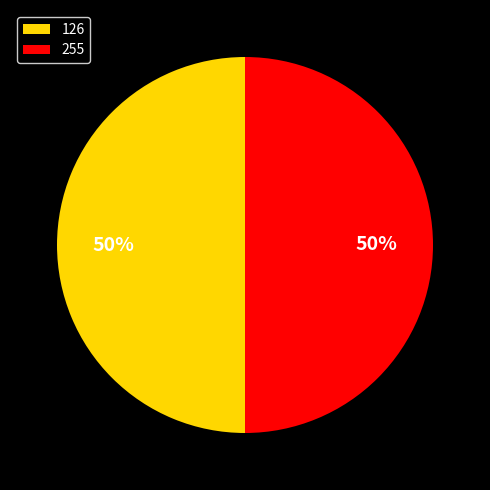

To the nearest percent, what percentage of the pie is 255?

50%